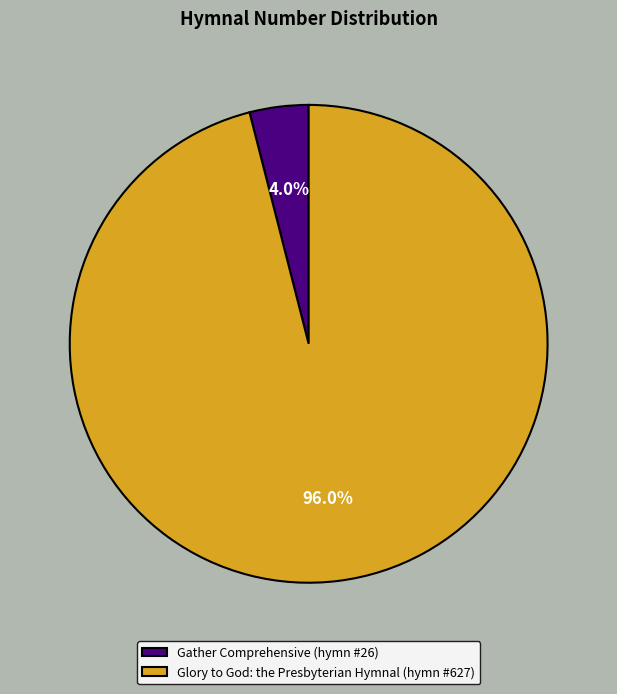

How much of the chart is everything except Gather Comprehensive?

96.0%